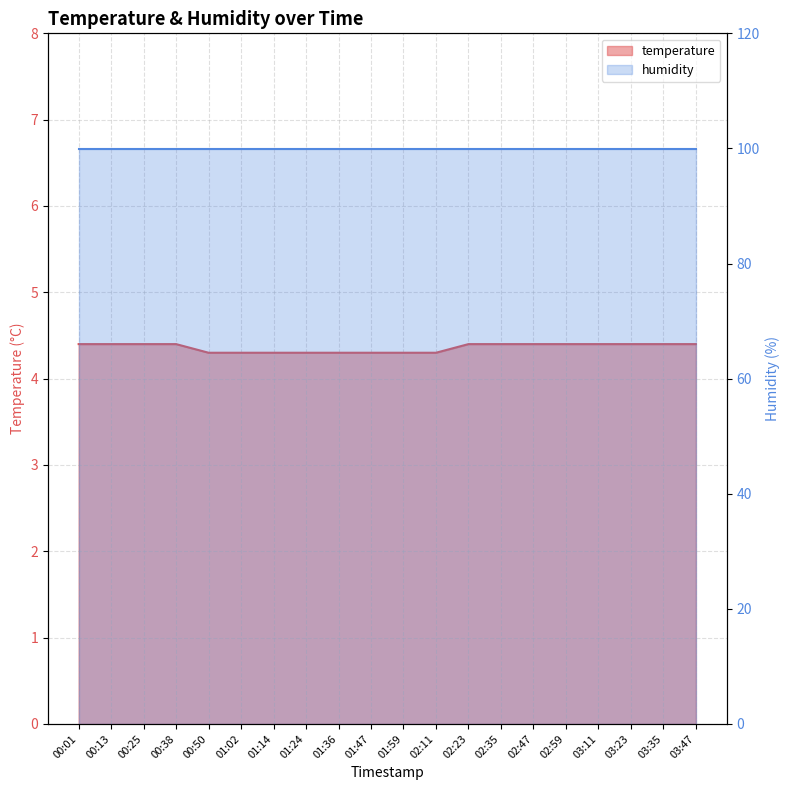

Reading left to right, extract all data points from this chart.

4.4	4.4	4.4	4.4	4.3	4.3	4.3	4.3	4.3	4.3	4.3	4.3	4.4	4.4	4.4	4.4	4.4	4.4	4.4	4.4